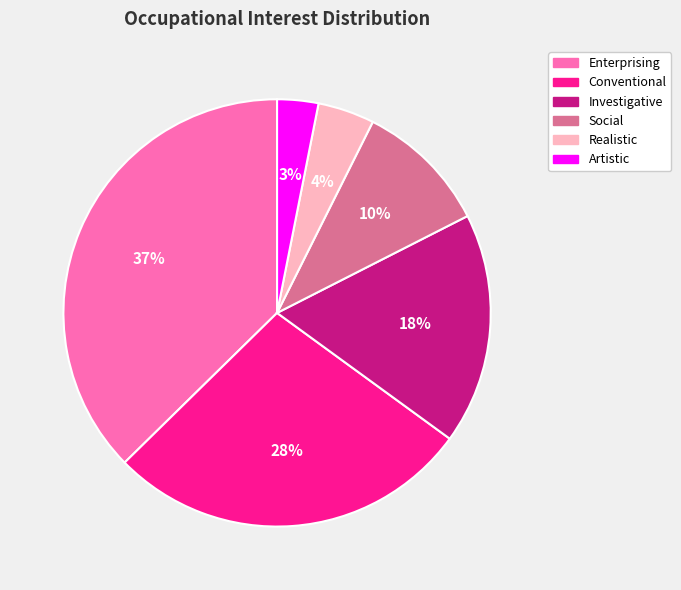

Do Social and Artistic together represent more than half of the pie?

No